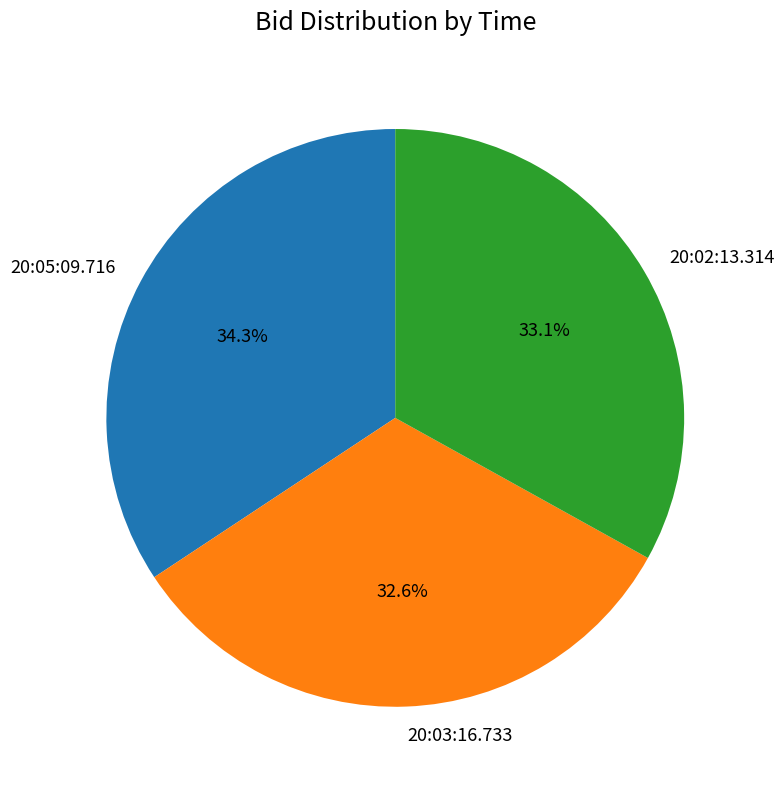

To the nearest percent, what percentage of the pie is 20:03:16.733?

33%